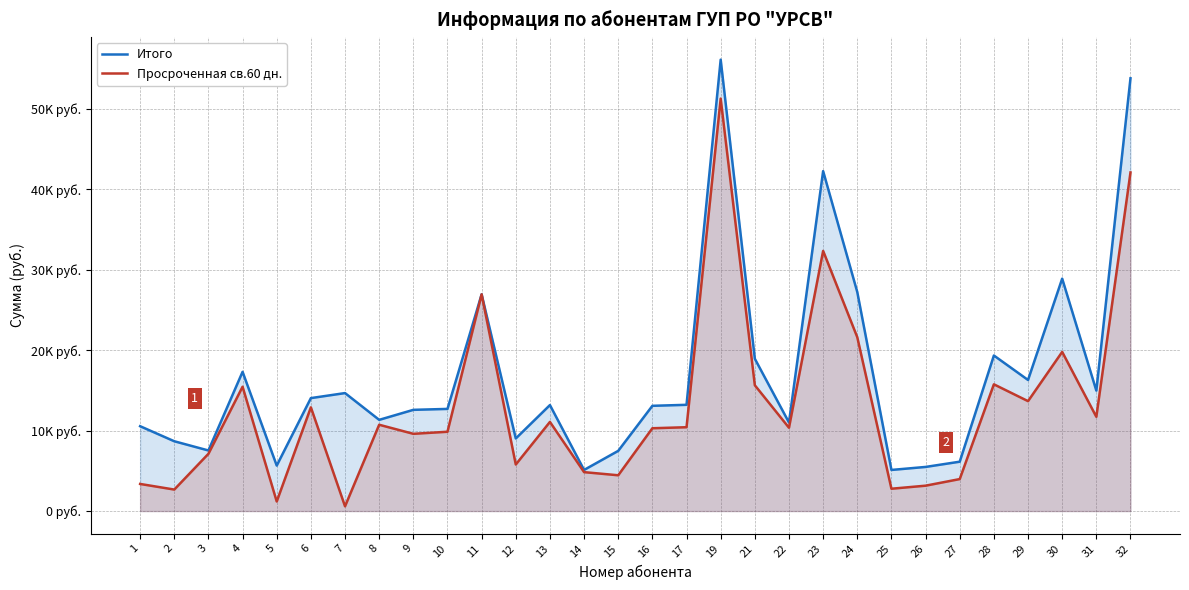

Which series has the largest total across all categories?

Итого